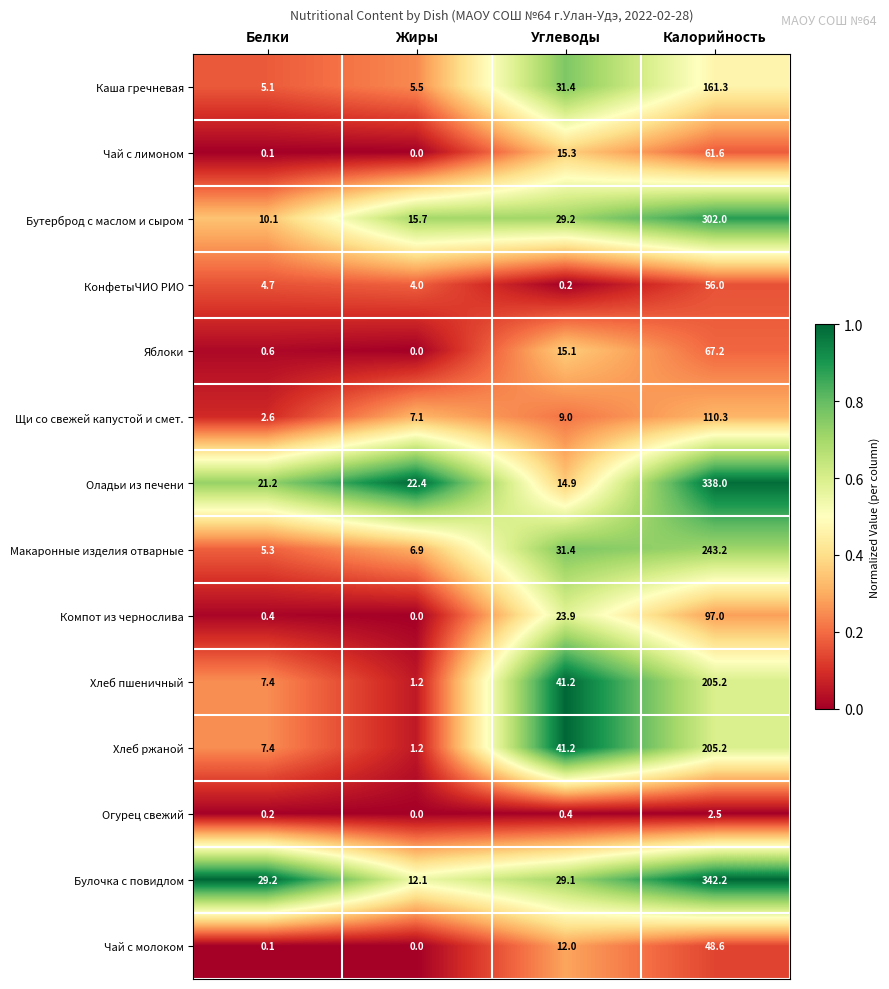

Which series has the widest spread of values?

Булочка с повидлом